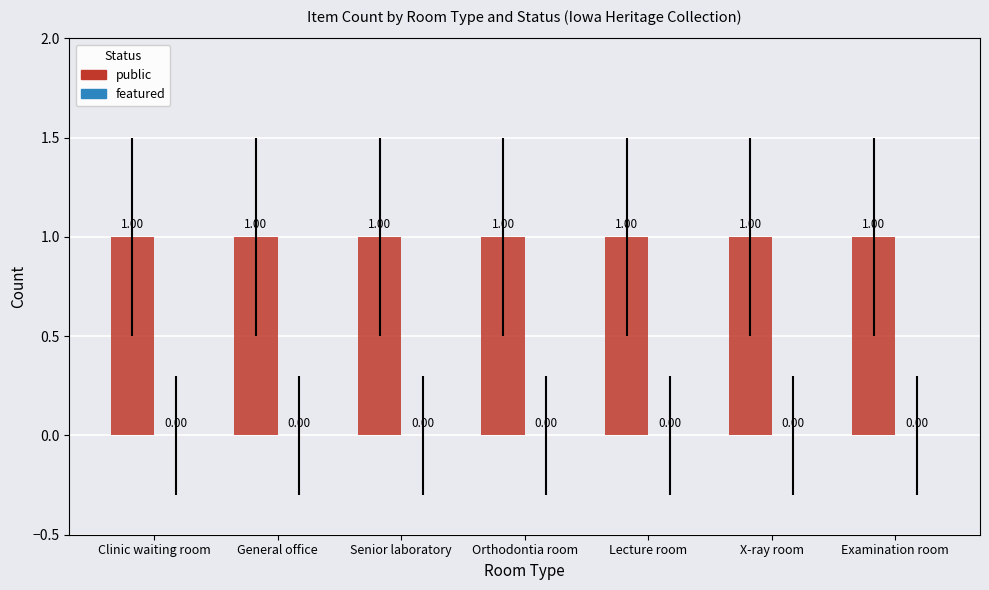

Which category has the highest value across all series?

Clinic waiting room